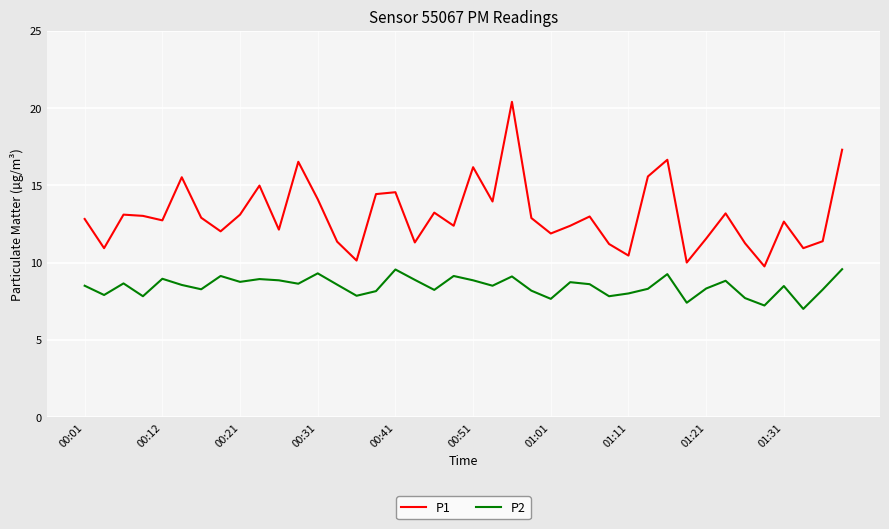

List the series in order of their peak value, lowest first.

P2, P1